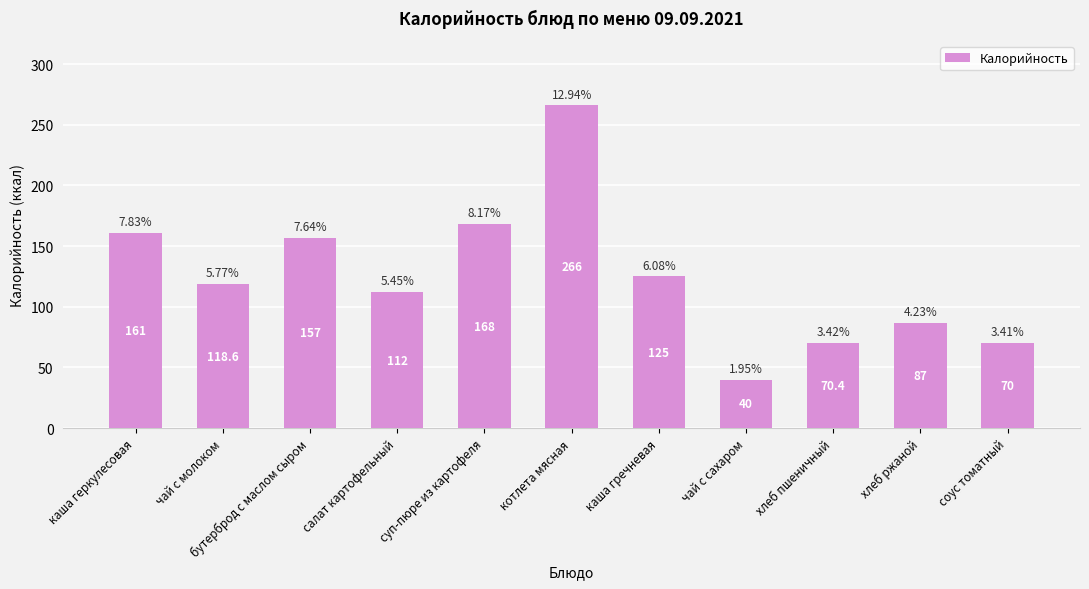

What is the difference between the maximum and second lowest values?

196.0